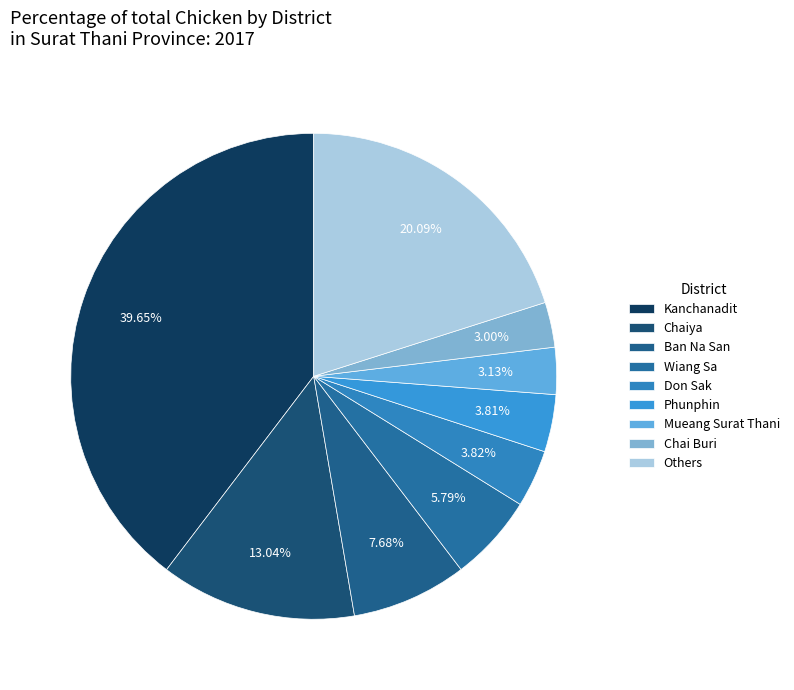

To the nearest percent, what percentage of the pie is Don Sak?

4%